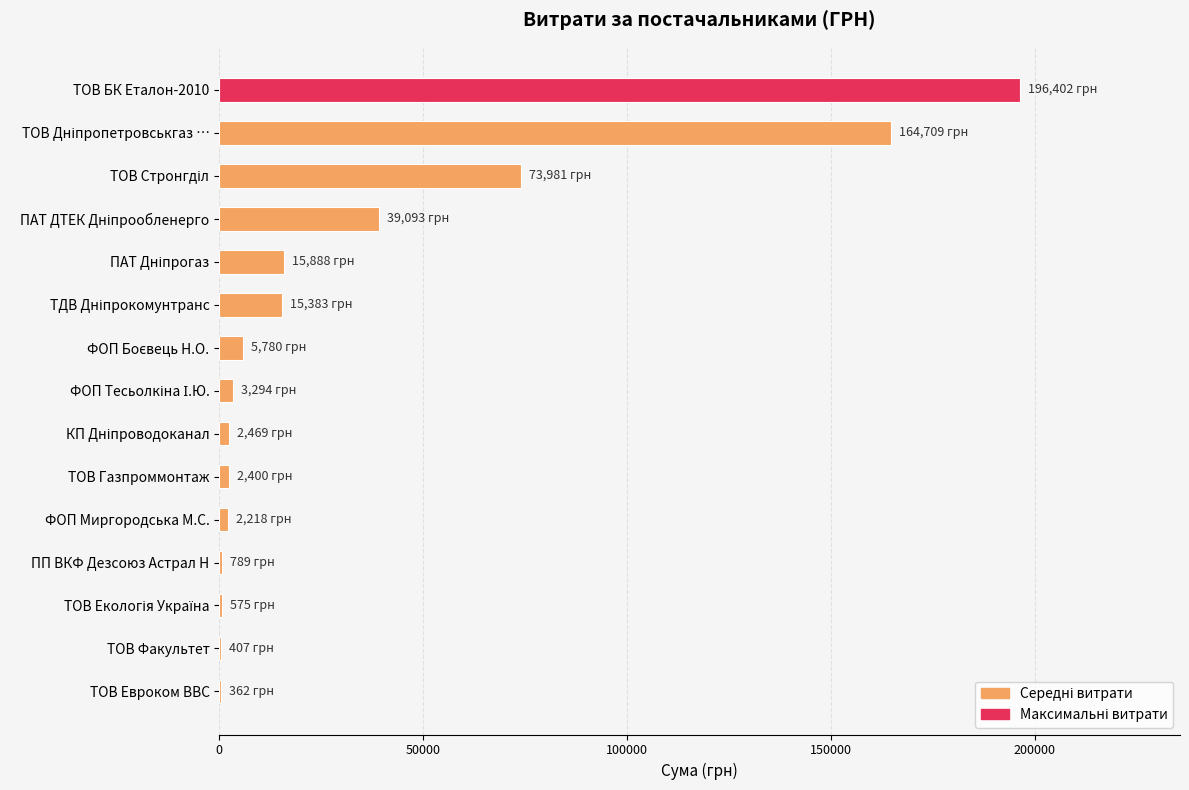

At which category does the chart reach its peak across all series?

ТОВ БК Еталон-2010